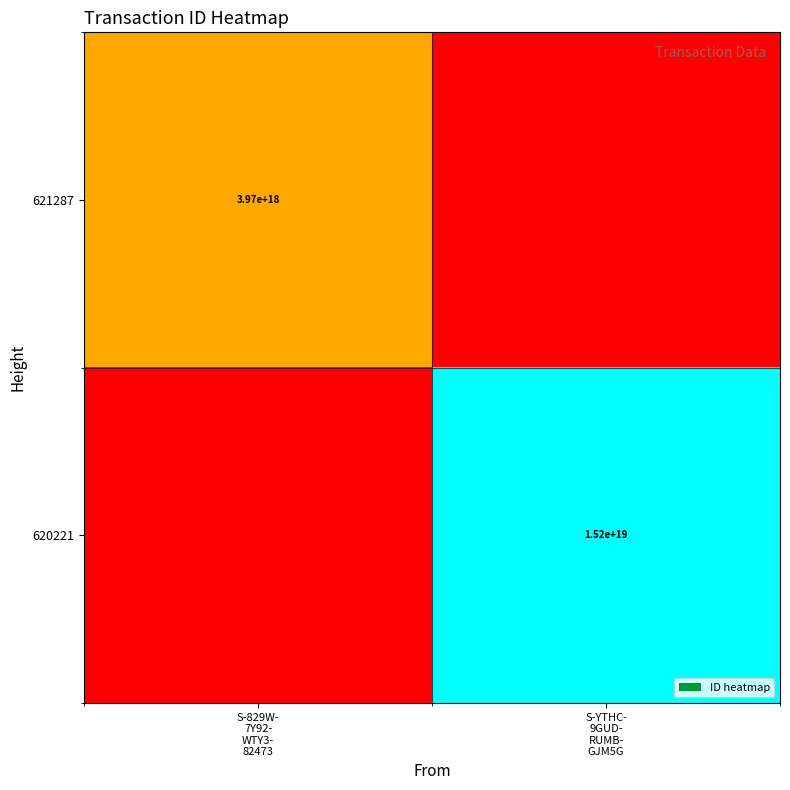

At how many categories does at least one series exceed 0?

2